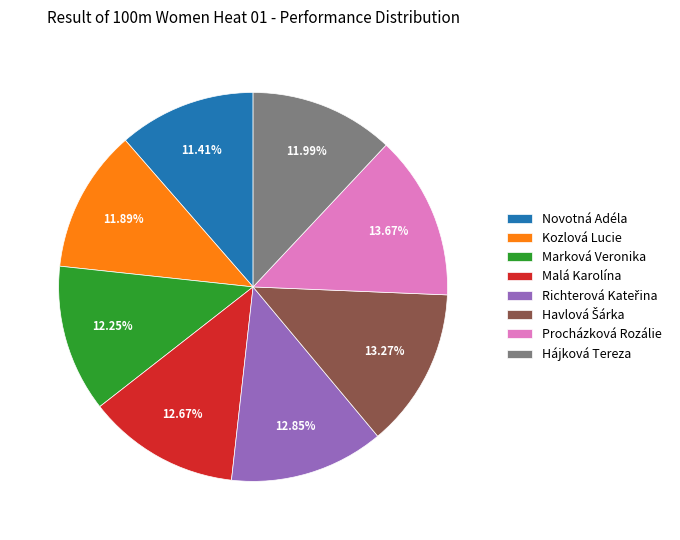

Approximately how many times larger is the value at Marková Veronika compared to Procházková Rozálie?

0.9